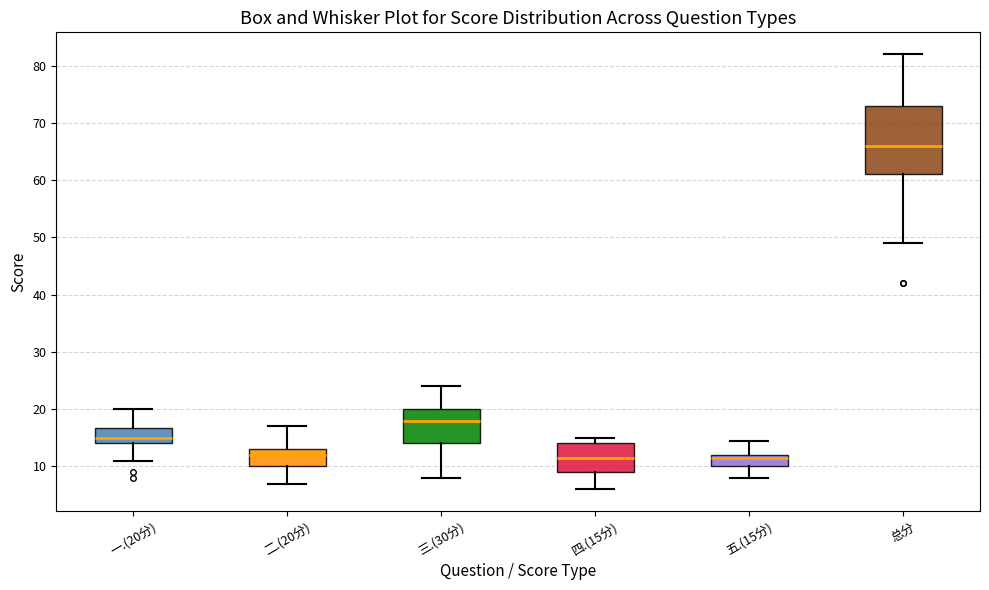

Reading left to right, read every box against the y-axis: the position of its median line, the range the box covers, and the ends of its whiskers. The values are not printed on the chart, so give them approximately, as read against the axis.

一.(20分): median 15, box 14 to 17, whiskers 11 to 20
二.(20分): median 12, box 10 to 13, whiskers 7 to 17
三.(30分): median 18, box 14 to 20, whiskers 8 to 24
四.(15分): median 12, box 9 to 14, whiskers 6 to 15
五.(15分): median 12 (just below the box's upper edge), box 10 to 12, whiskers 8 to 15
总分: median 66, box 61 to 73, whiskers 49 to 82